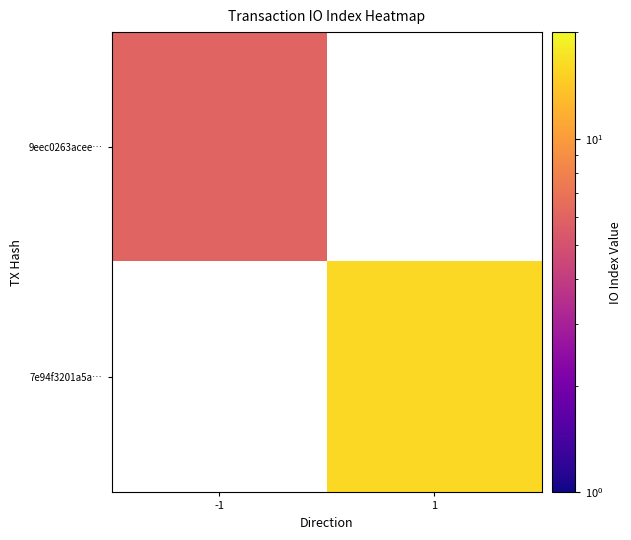

Which series has the largest range (max minus min)?

9eec0263acee…